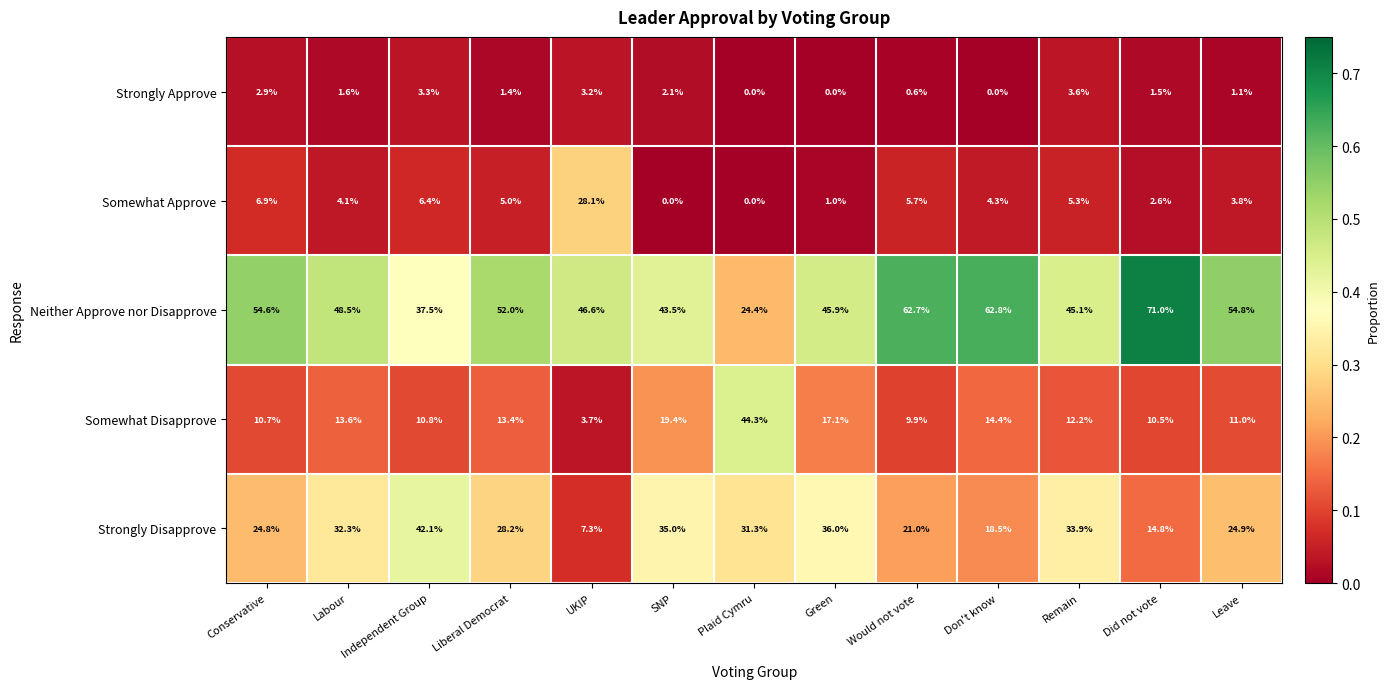

Count the number of categories in the chart.

13